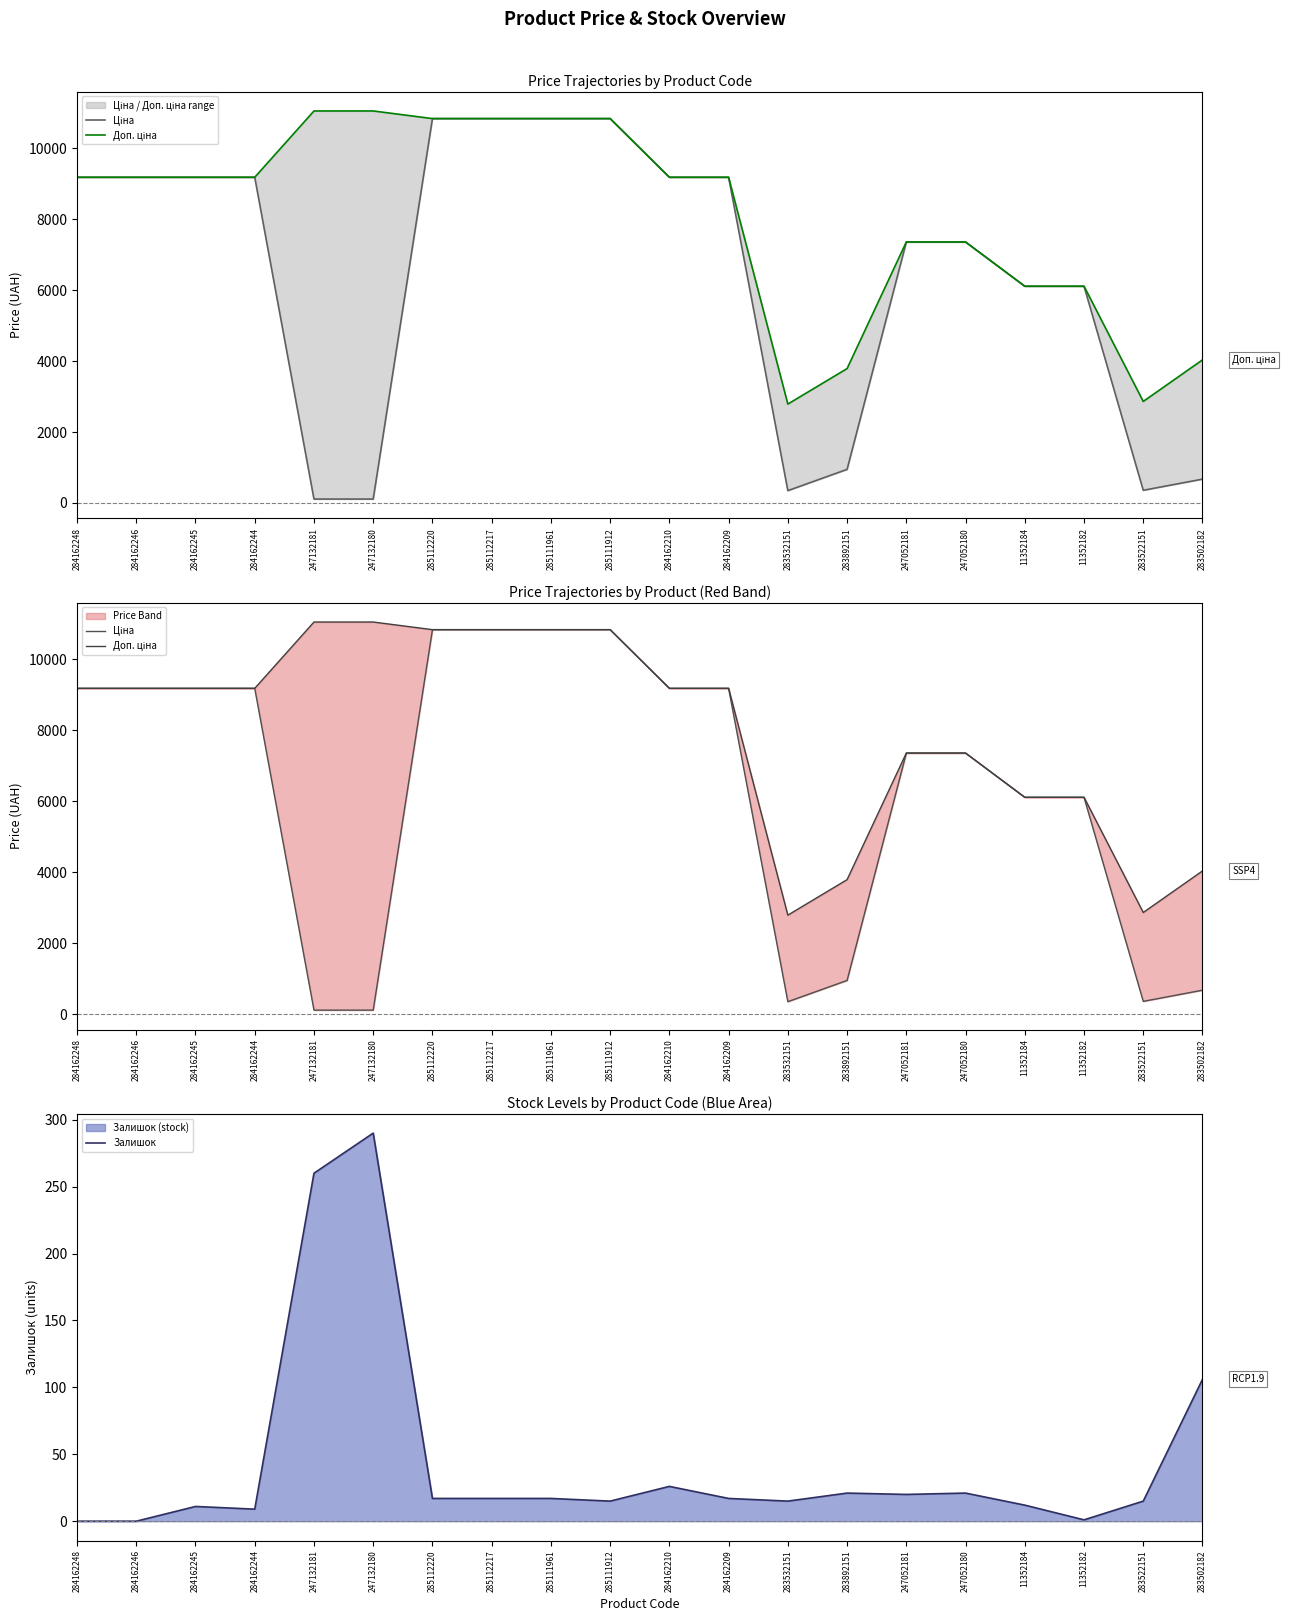

At which label is Доп. ціна closest to 6922?

247052181